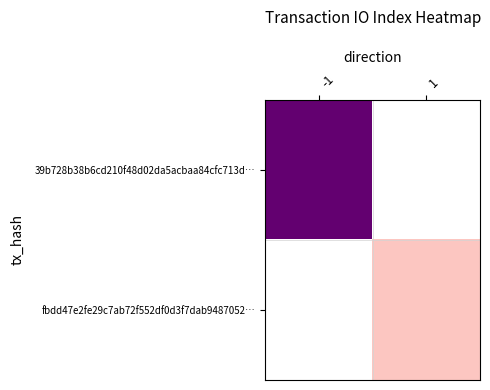

How many values in fbdd47e2fe29c7ab72f552df0d3f7dab9487052… are above zero?

1